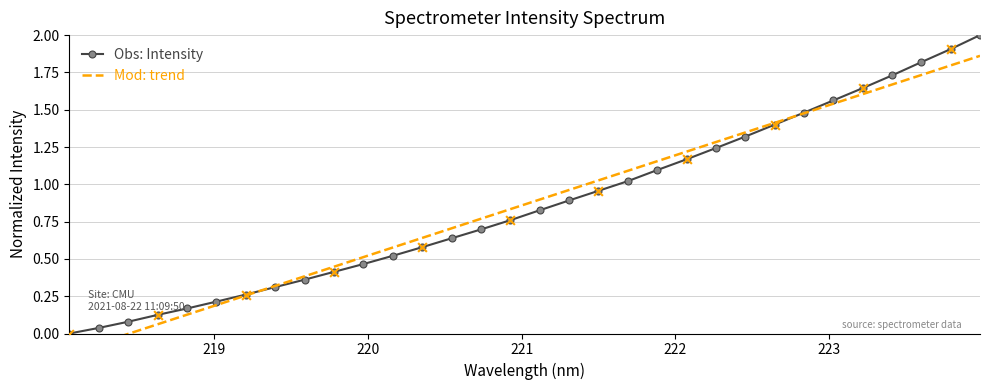

At how many categories does at least one series exceed 0?

31